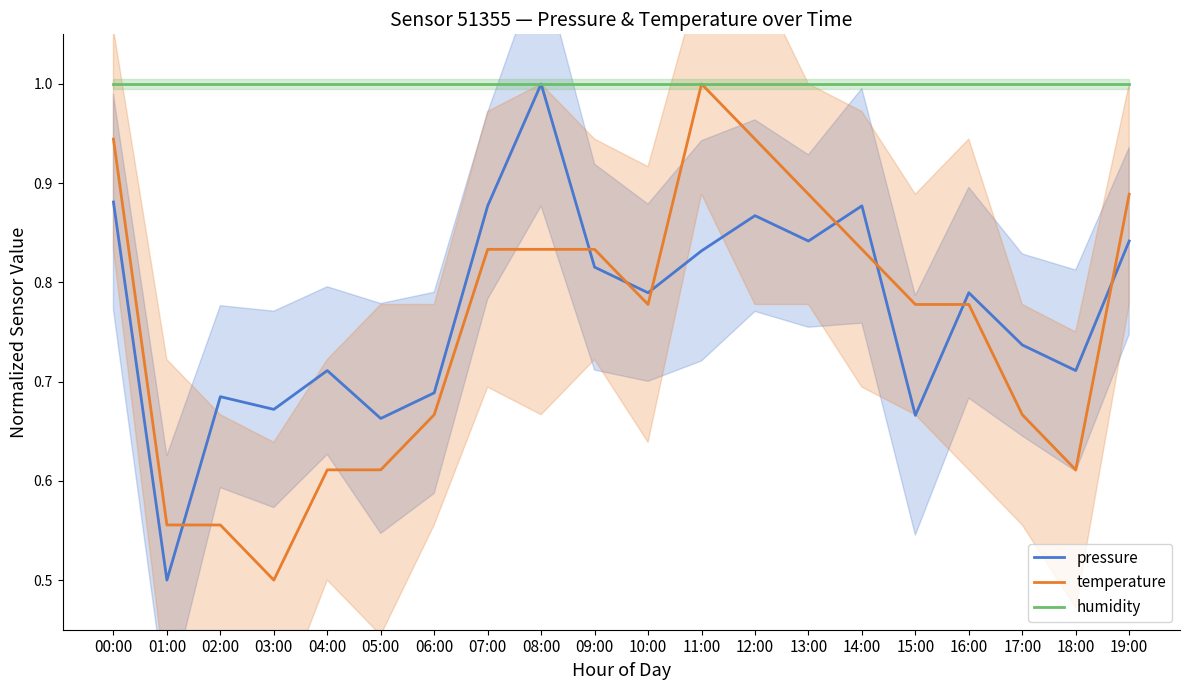

What is the sum of the pressure values at 19:00 and 00:00?

1.7